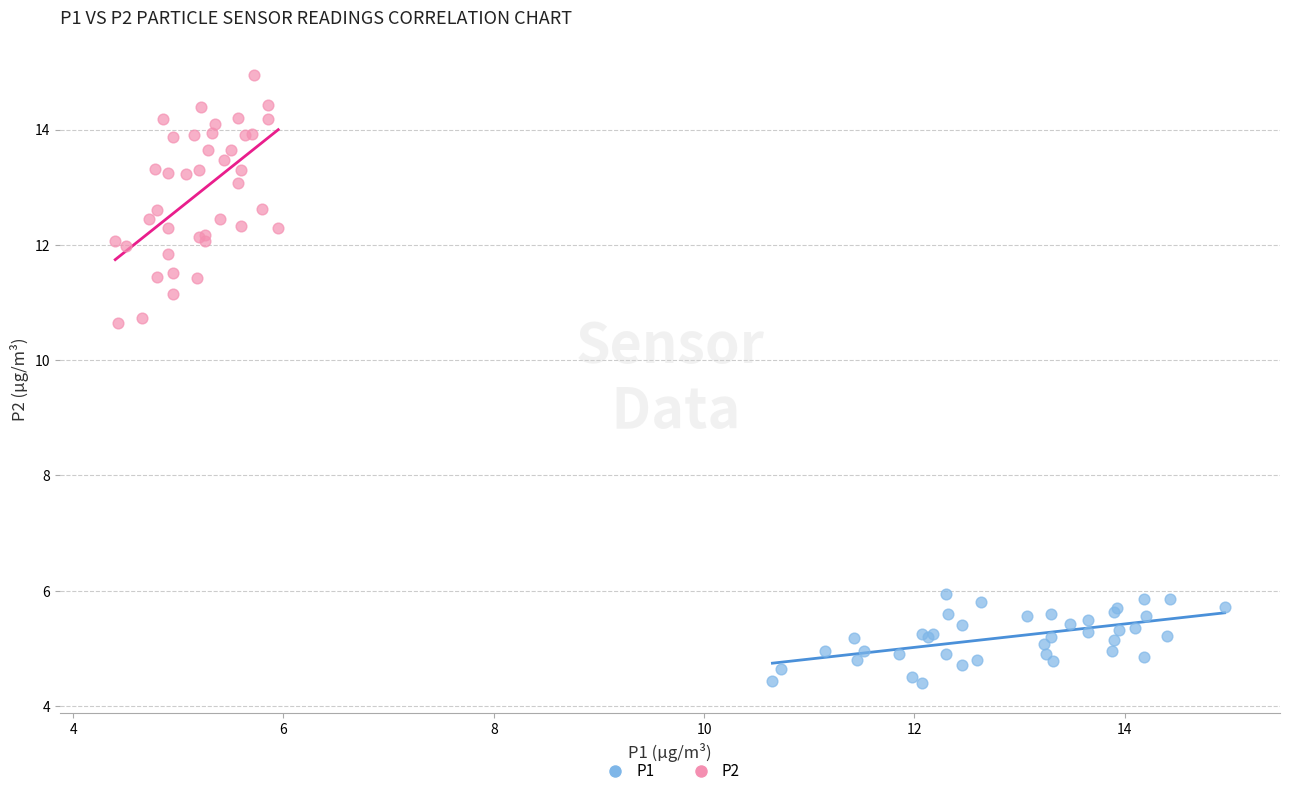

Which series reaches the maximum Y coordinate?

P2